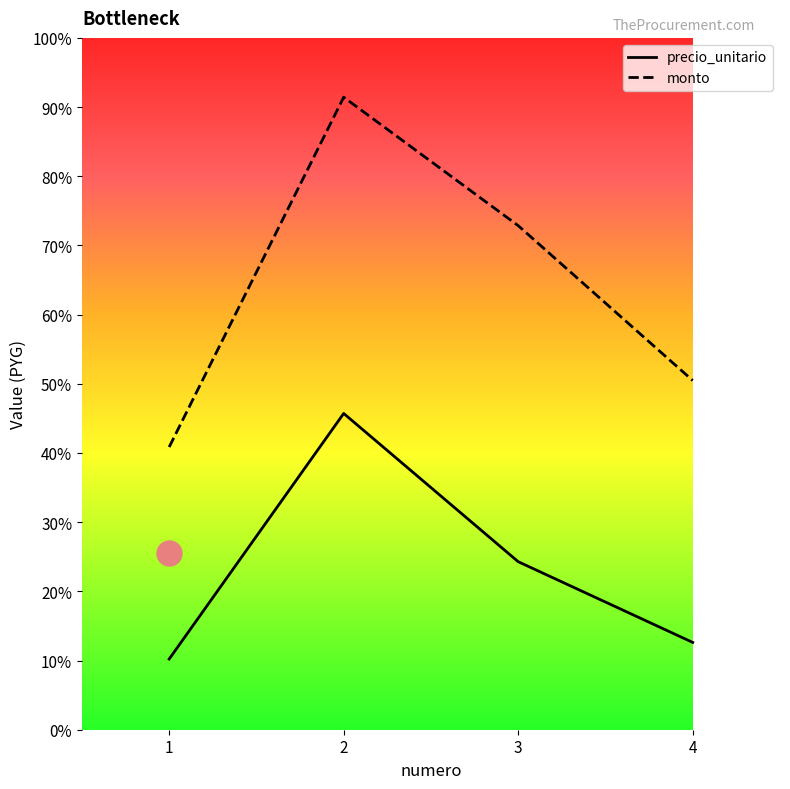

What is the difference between the maximum and minimum values in the precio_unitario series?

745500